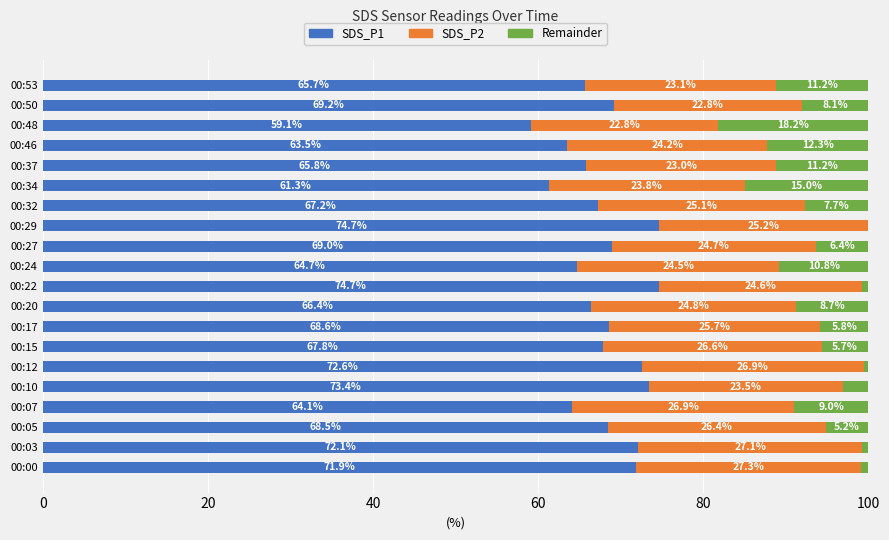

What is the approximate value of SDS_P1 at 00:50?

69.2